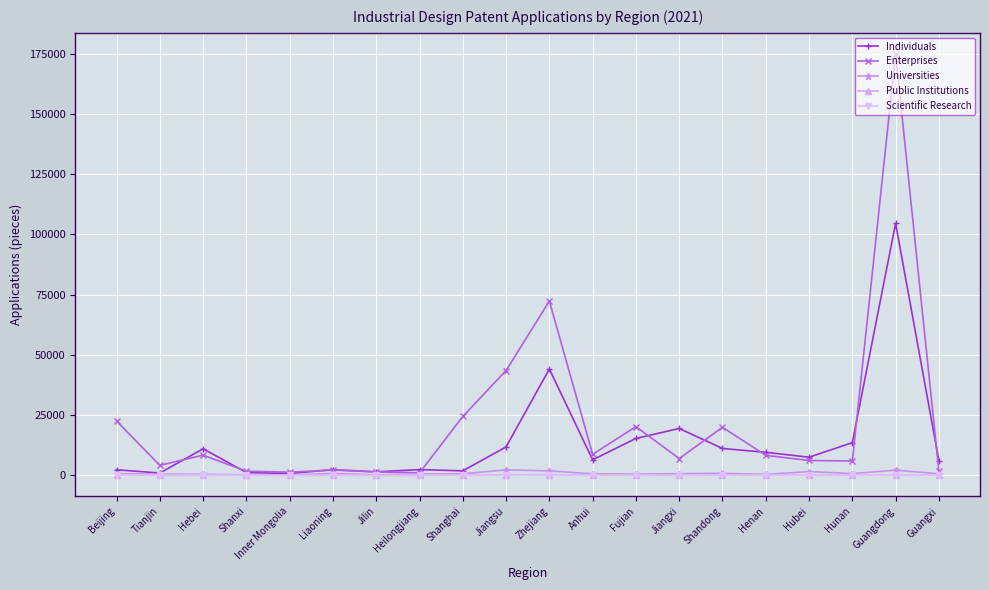

What is the smallest value displayed?

4